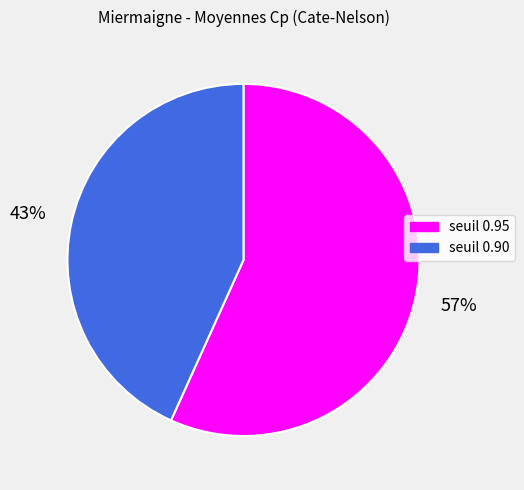

Rank the categories by value from highest to lowest.

seuil 0.95, seuil 0.90